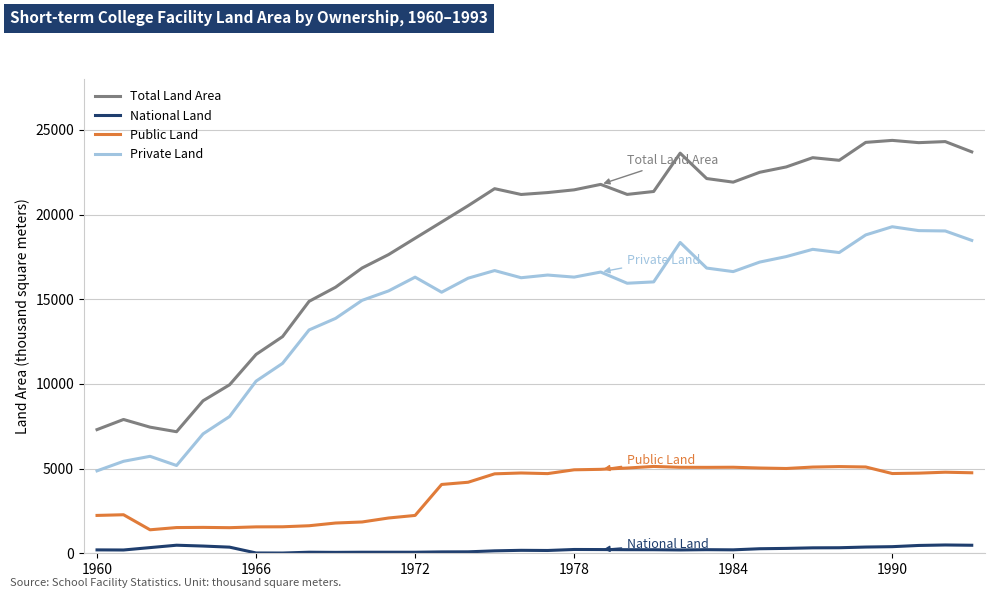

What is the maximum value for Total Land Area?

24376.0